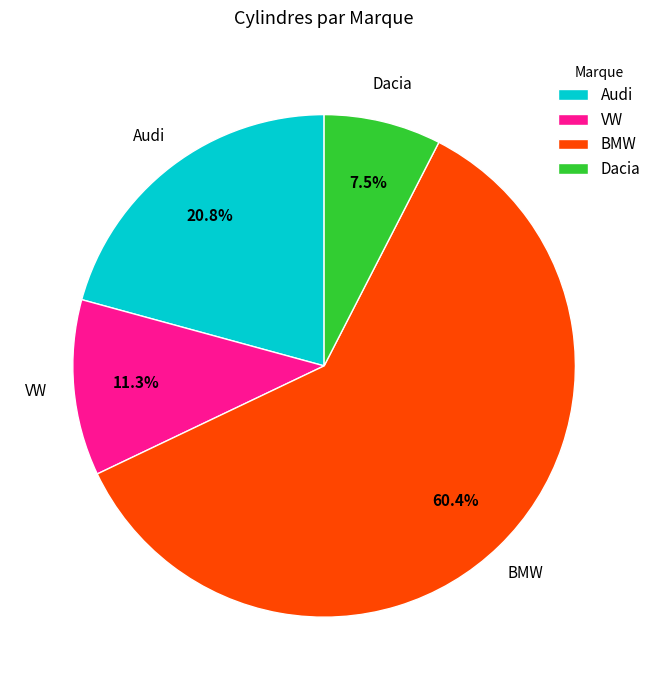

Rank the categories by value from lowest to highest.

Dacia, VW, Audi, BMW